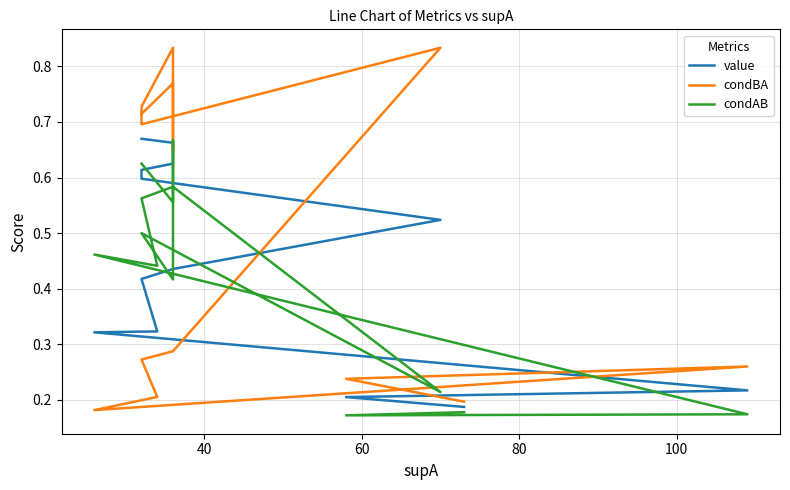

Which series has the largest range (max minus min)?

condBA